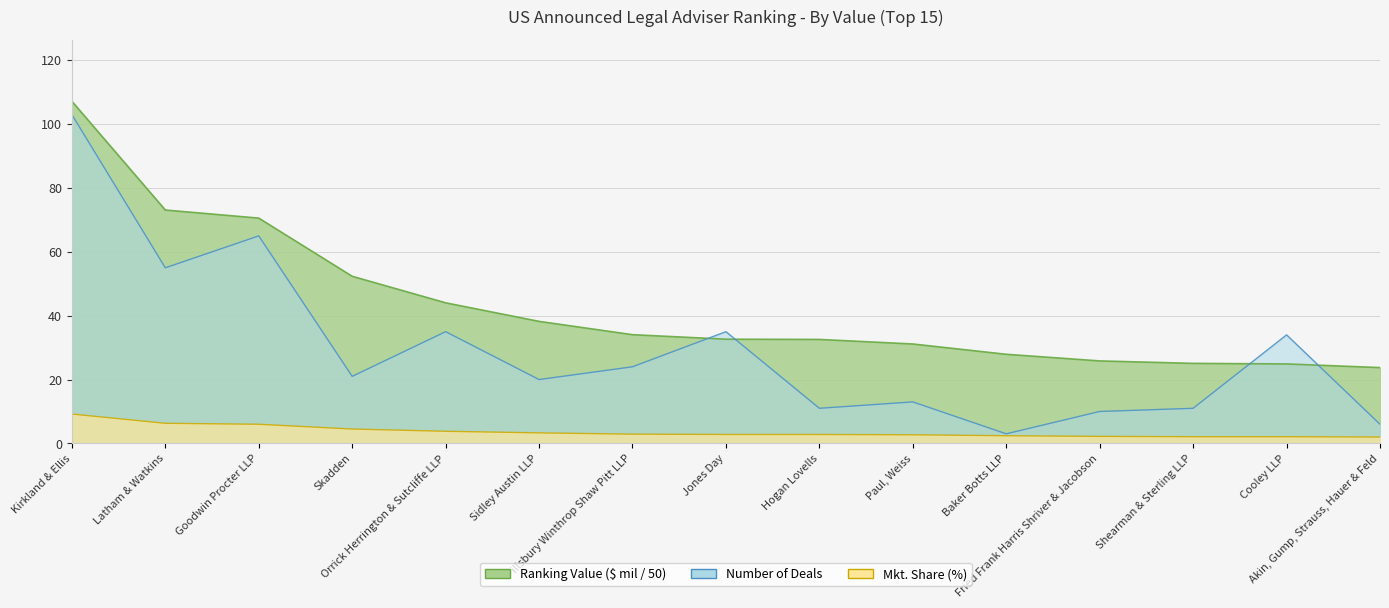

Reading left to right, extract all data points from this chart.

Ranking Value ($ mil): 107.2	73.1	70.6	52.3	44.0	38.2	34.1	32.6	32.6	31.1	27.9	25.8	25.1	24.9	23.8
Number of Deals: 103.0	55.0	65.0	21.0	35.0	20.0	24.0	35.0	11.0	13.0	3.0	10.0	11.0	34.0	6.0
Mkt. Share (%): 9.2	6.3	6.0	4.5	3.8	3.3	2.9	2.8	2.8	2.7	2.4	2.2	2.1	2.1	2.0